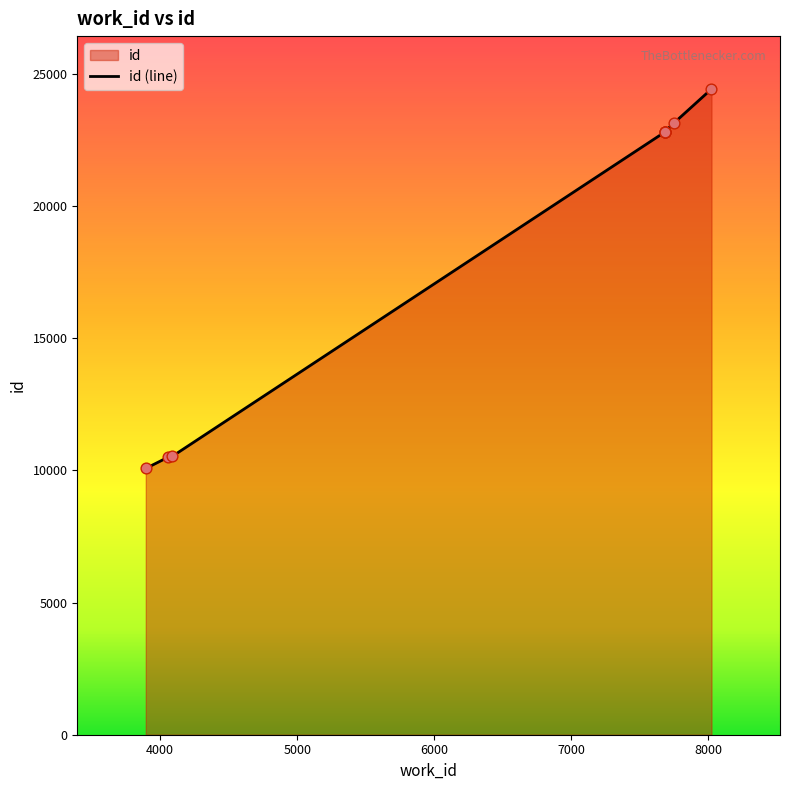

Between 7753 and 7682, which is larger?

7753